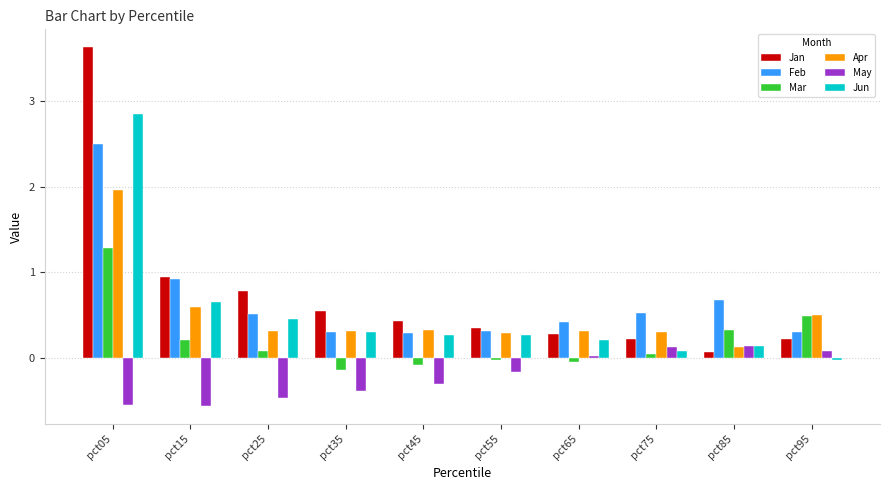

List the series in order of their peak value, lowest first.

May, Mar, Apr, Feb, Jun, Jan